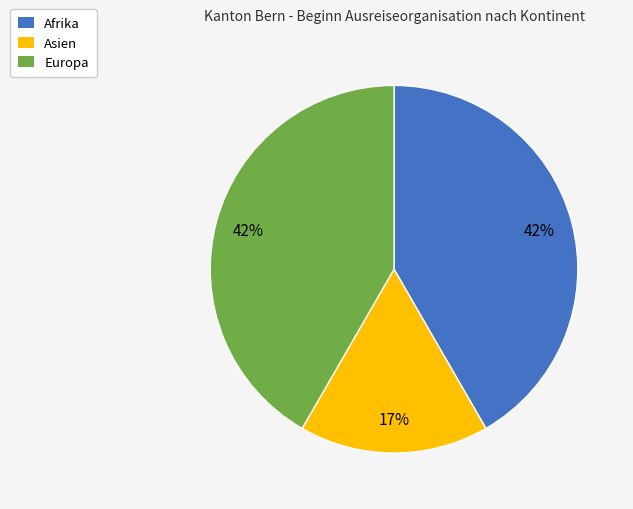

What is the smallest slice in the pie chart?

Asien